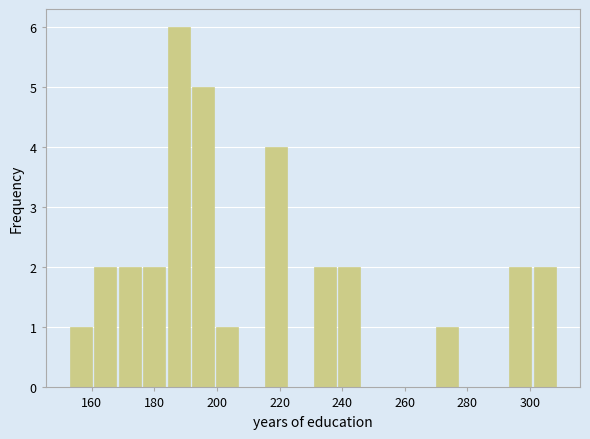

Around what value on the x-axis is the tallest bar? Give the approximate position of its centre, as read against the axis.

188